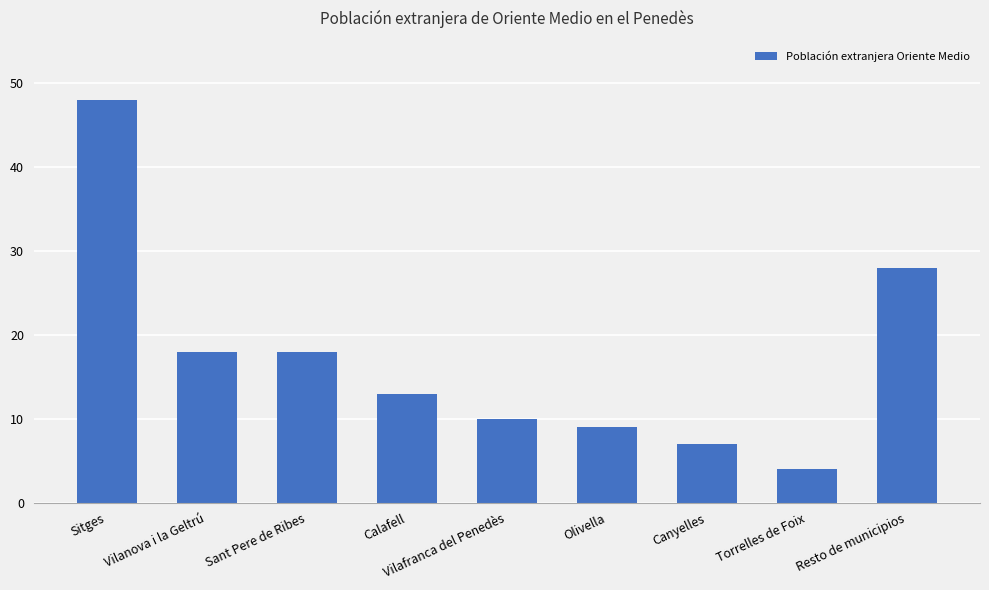

How many bars are there in total?

9